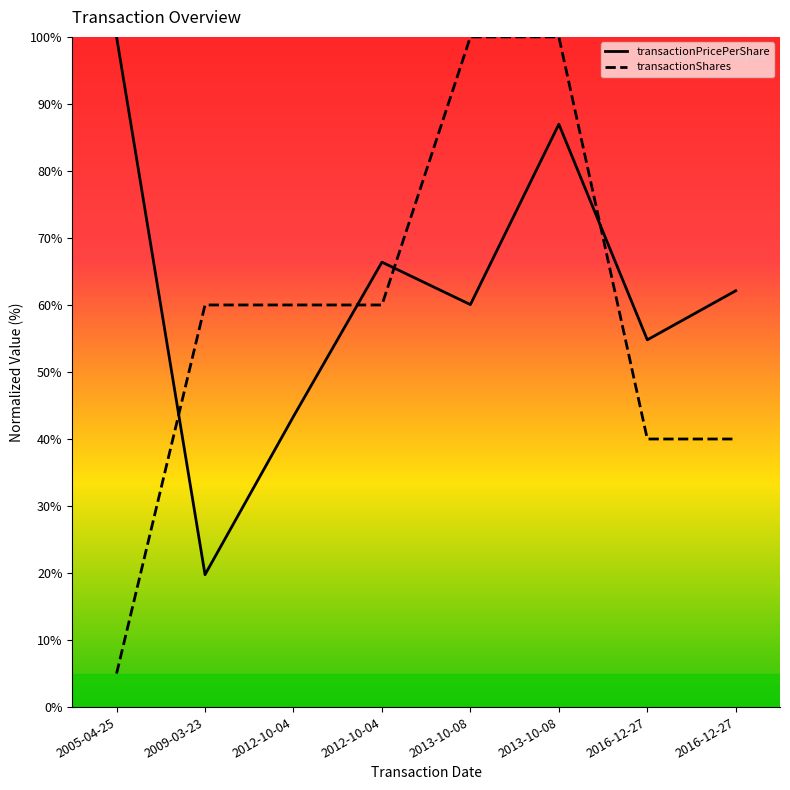

What is the difference between the transactionPricePerShare values at 2016-12-27 and 2012-10-04?

18.8